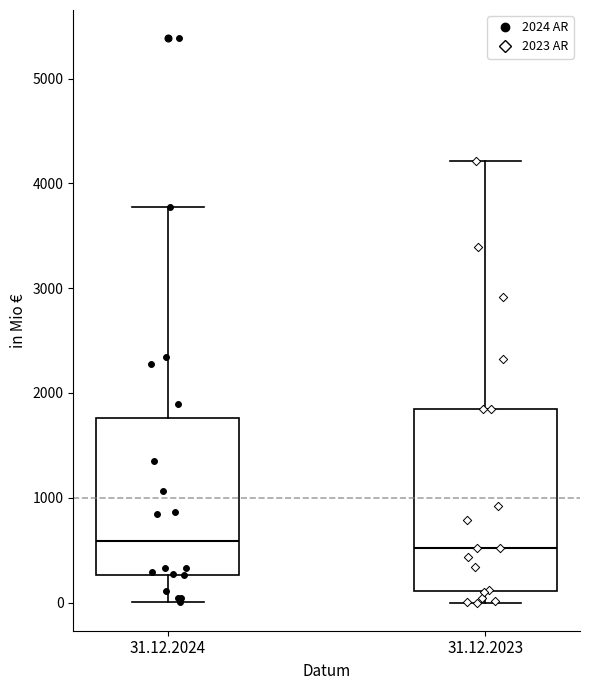

Comparing the boxes themselves (not the whiskers), which one is the tallest?

31.12.2023